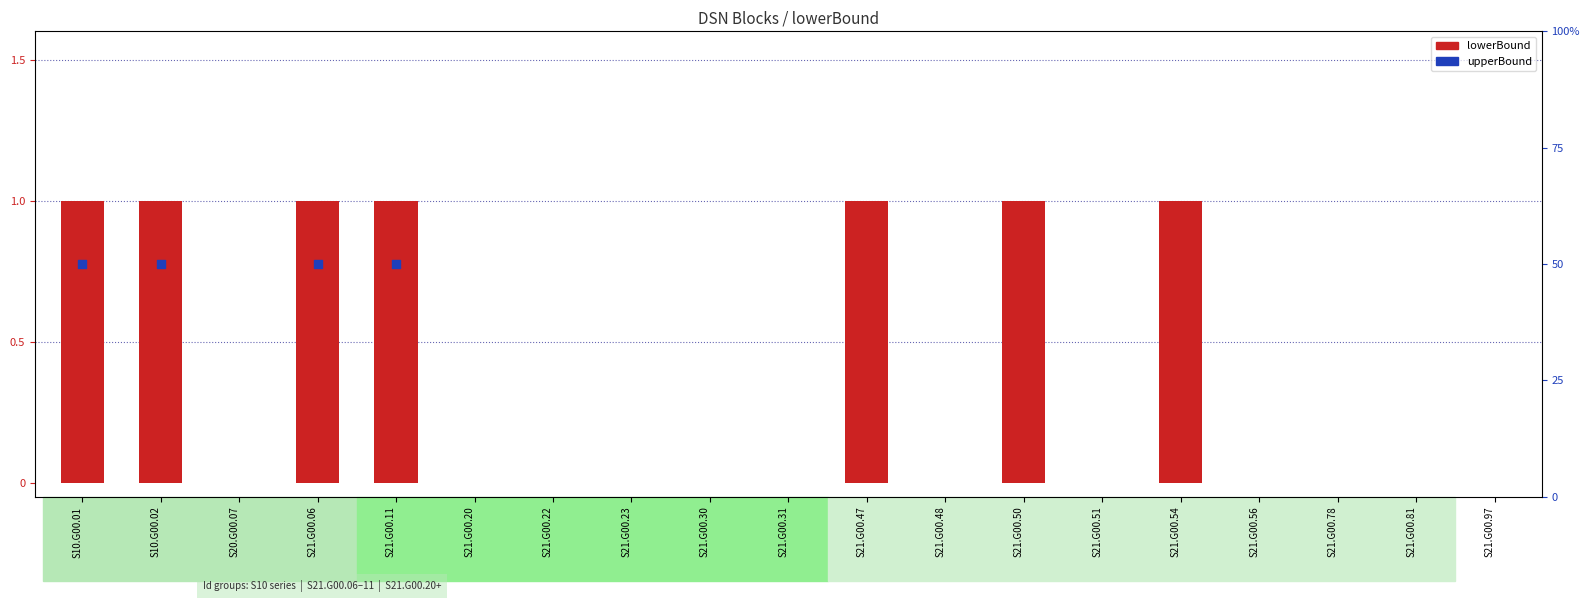

Which series contains the lowest Y value?

lowerBound